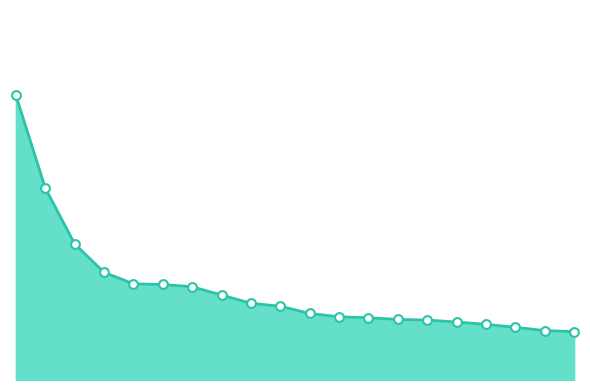

Is this an area chart (filled region under the line)?

Yes